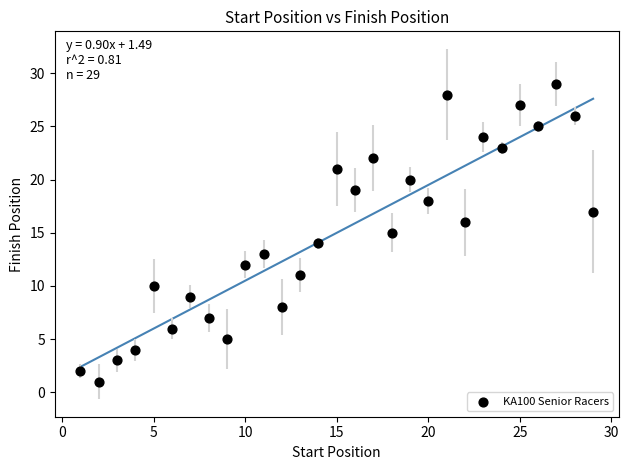

What is the range of Y values (max minus min)?

28